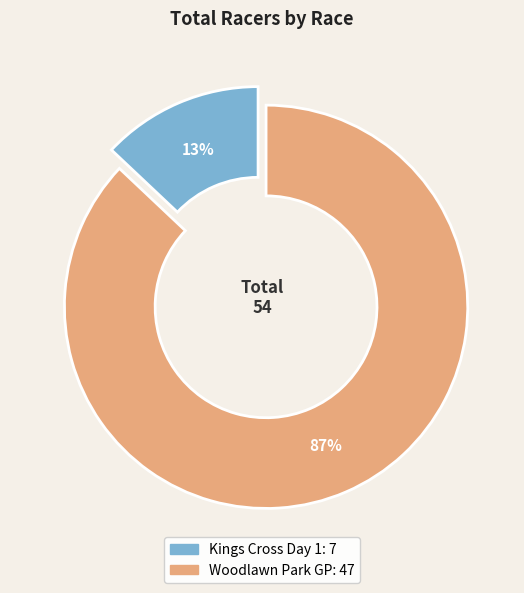

Which category has the biggest portion of the pie?

Woodlawn Park GP